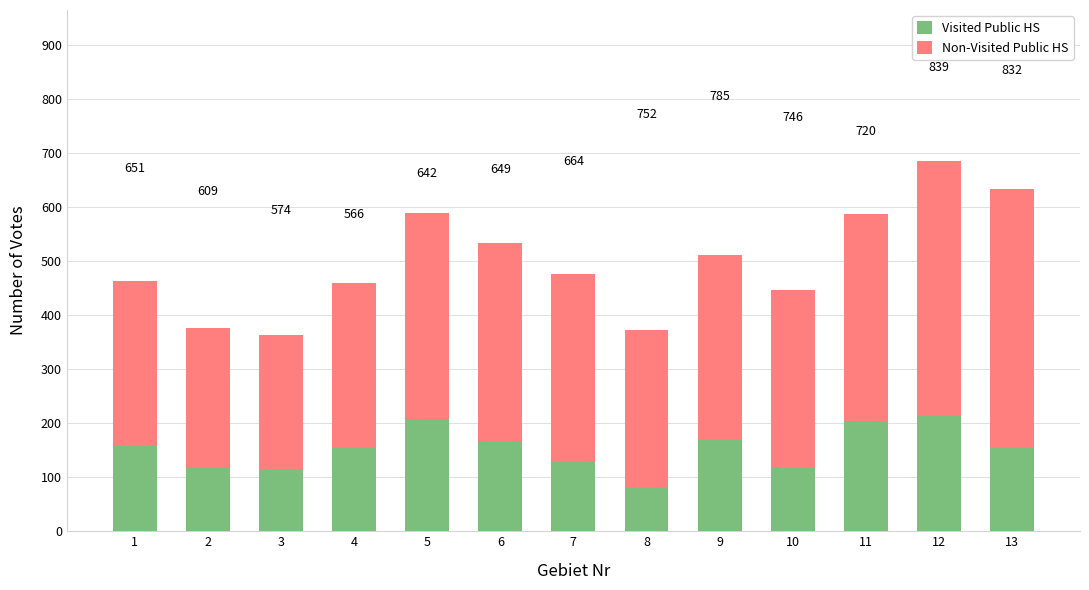

What are all the series names shown in the legend?

Visited Public HS, Non-Visited Public HS